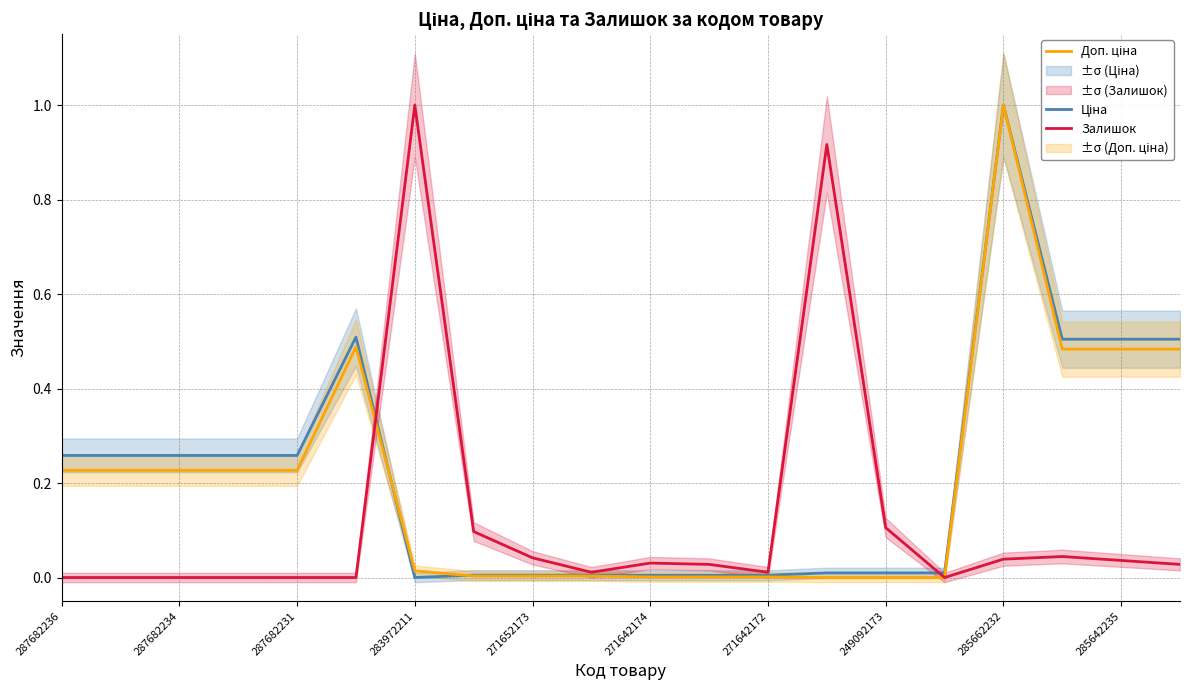

How many series are shown in this chart?

3